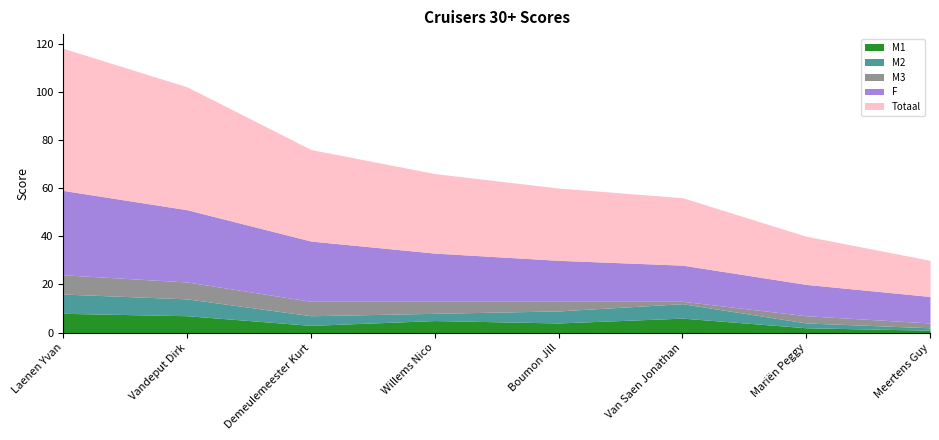

True or false: M3 has a value of 7 at Boumon Jill.

False